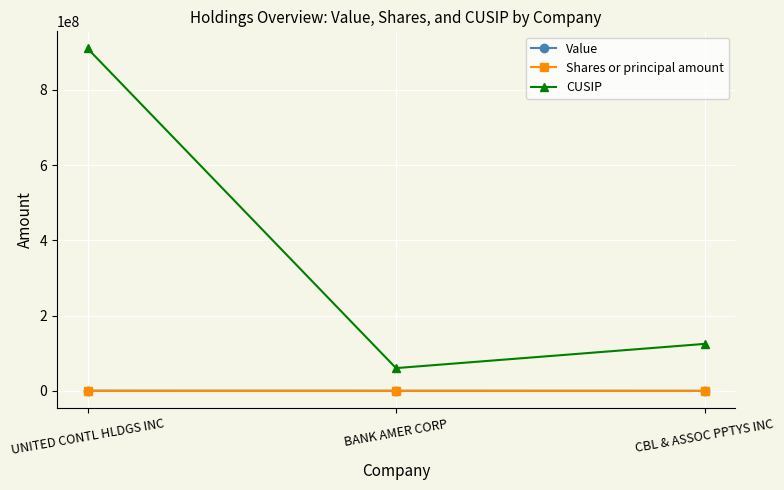

Is it true that Shares or principal amount equals 20300 at BANK AMER CORP?

True